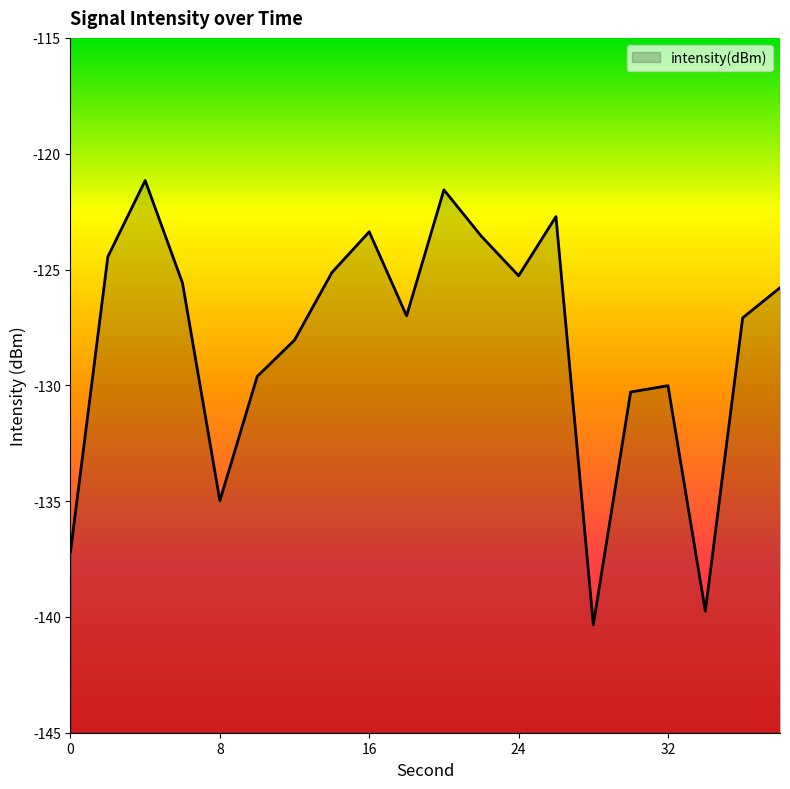

What is the value of the 12th point from the left?

-123.6